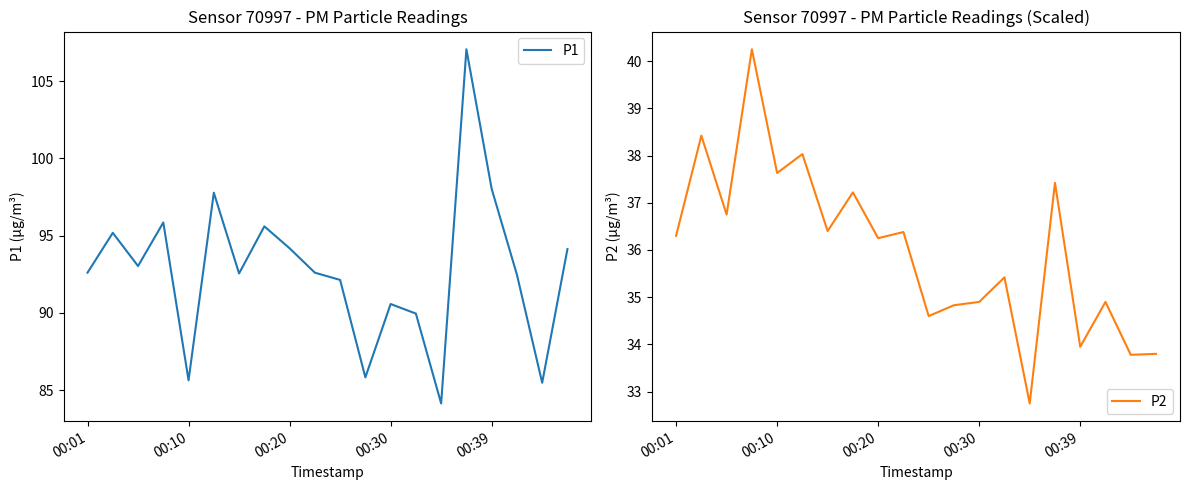

What is the value of the P1 point at the 15th from the left?

84.1